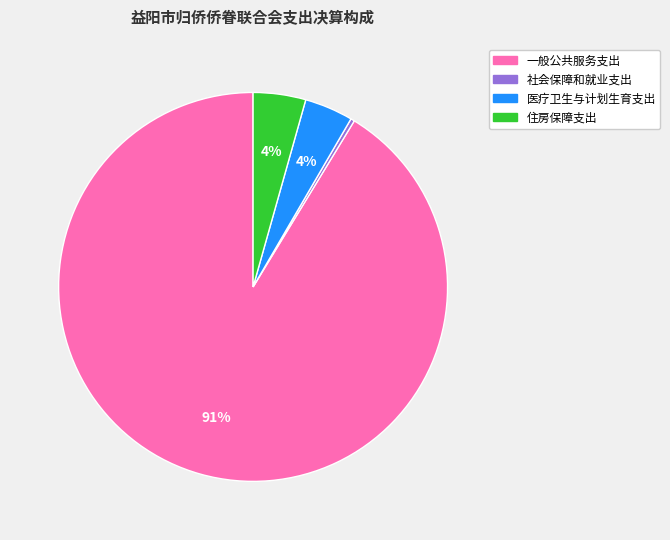

Is it true that 一般公共服务支出 is 86% of the pie?

False